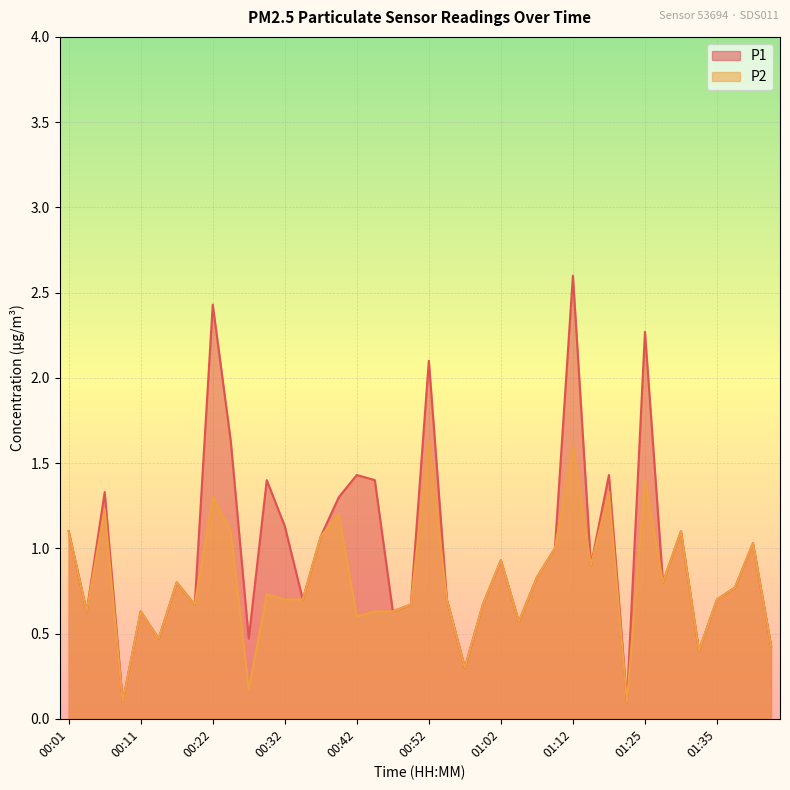

What is the label of the 9th point from the left?

00:22